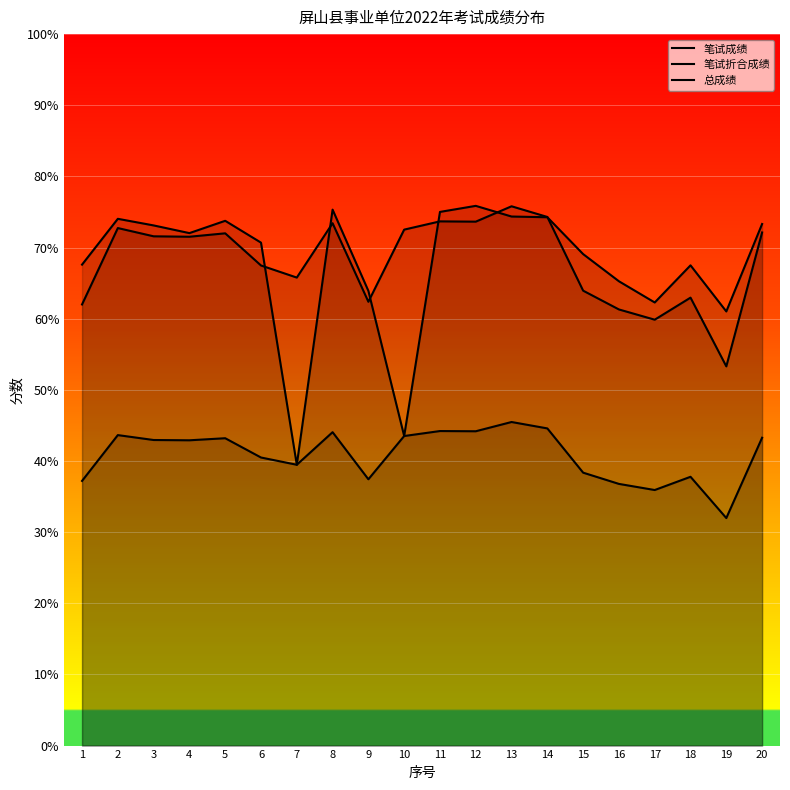

What is the difference between the 笔试成绩 values at 14 and 16?

13.0